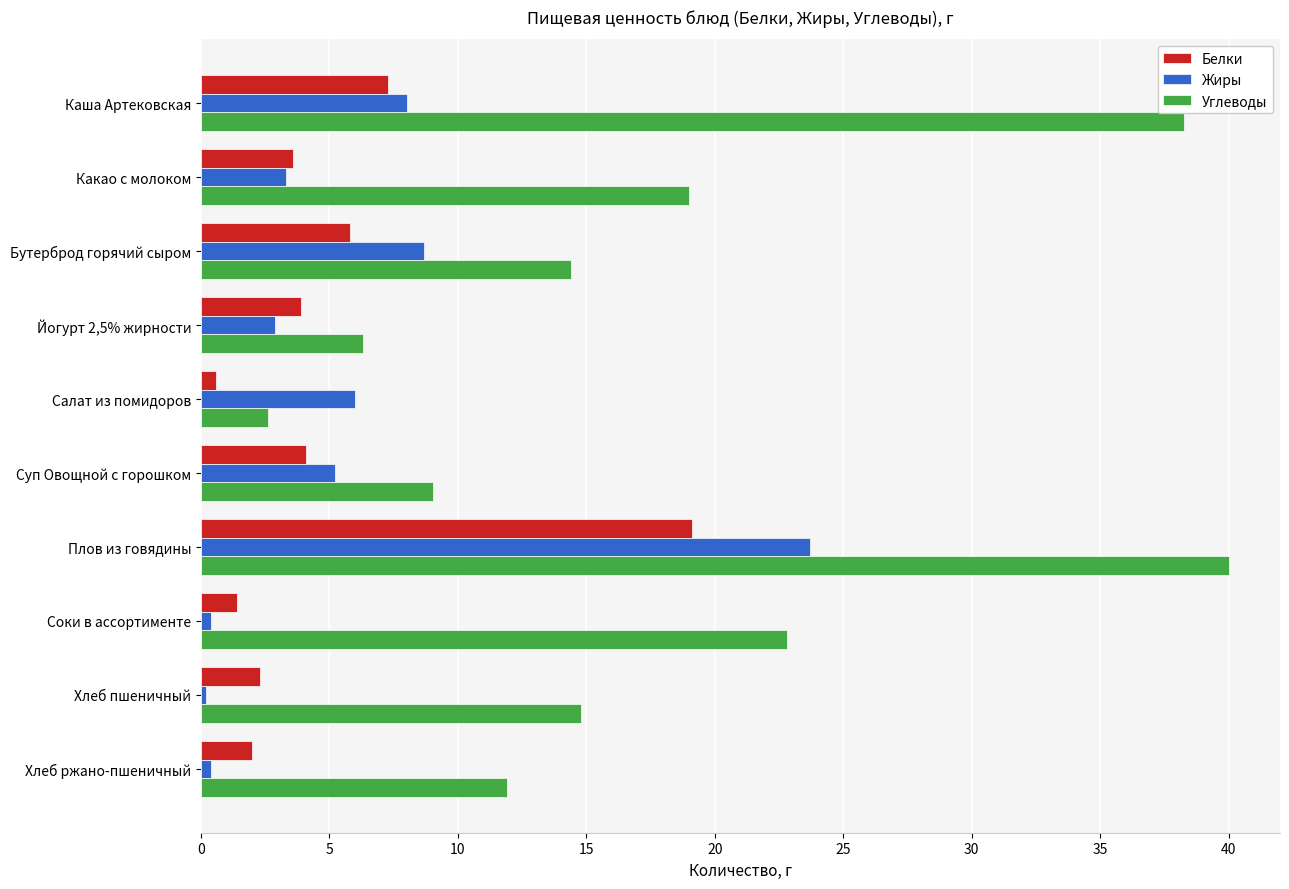

The Жиры series shows 4.4 at Йогурт 2,5% жирности. True or false?

False